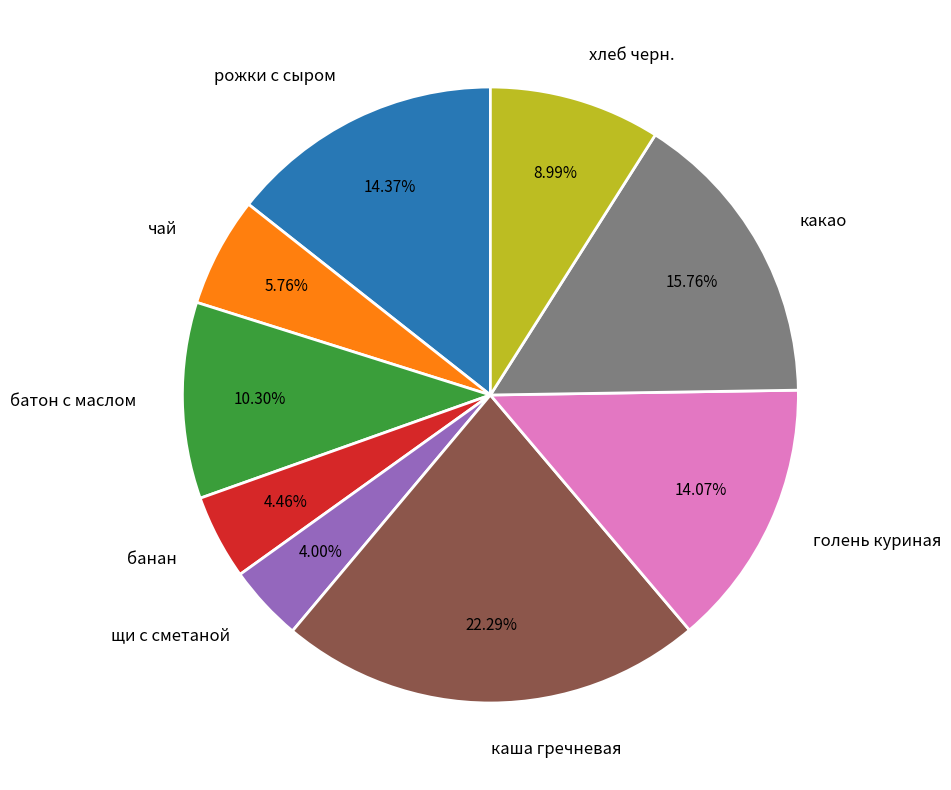

Does какао account for over 50% of the chart?

No